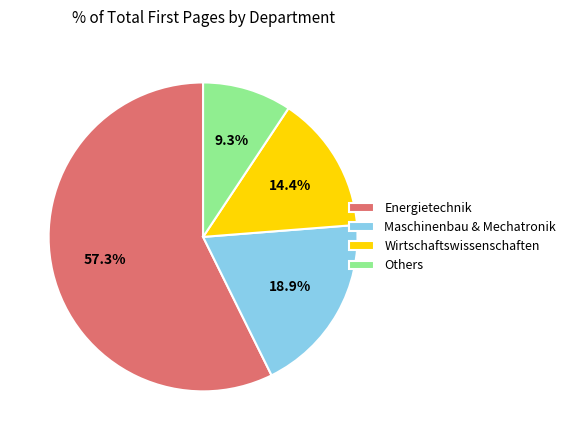

To the nearest percent, what is the difference between the largest and smallest slice percentages?

48%